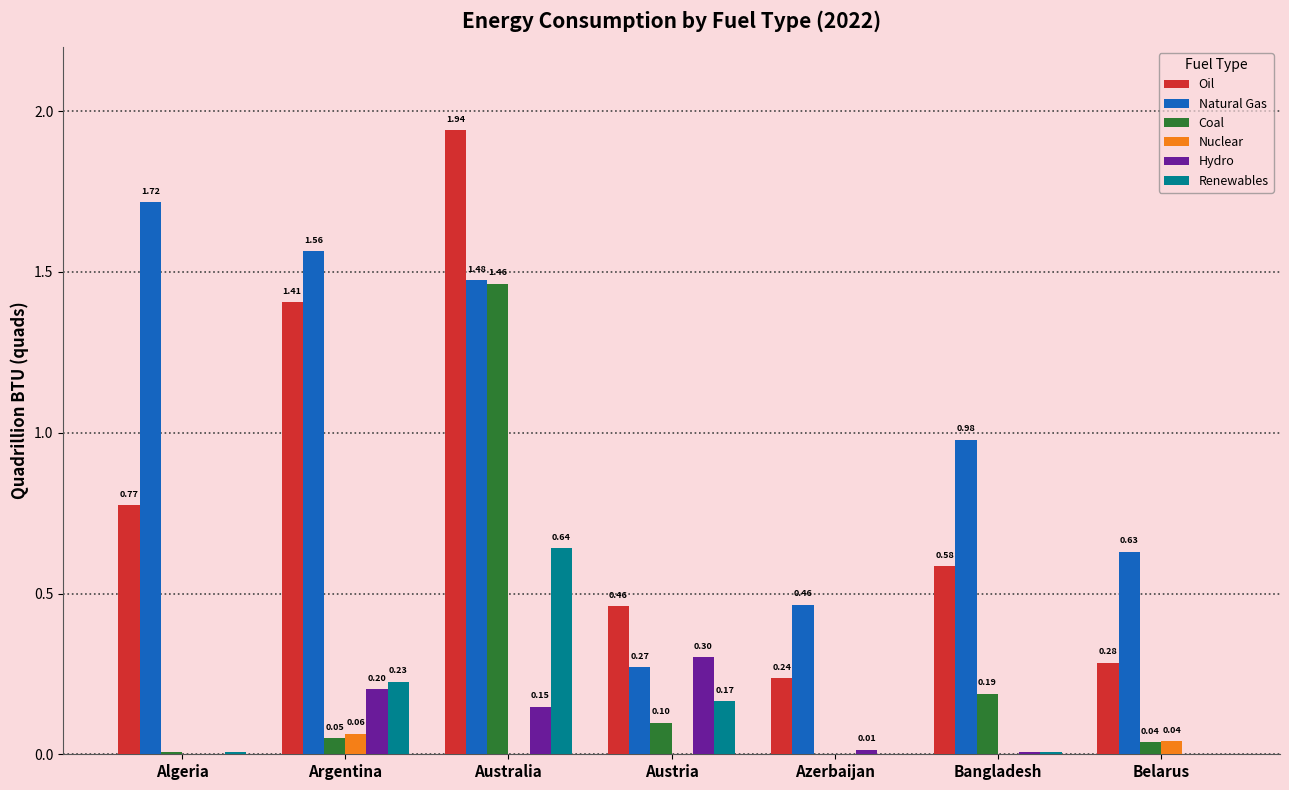

What is the sum of all Hydro values?

0.7